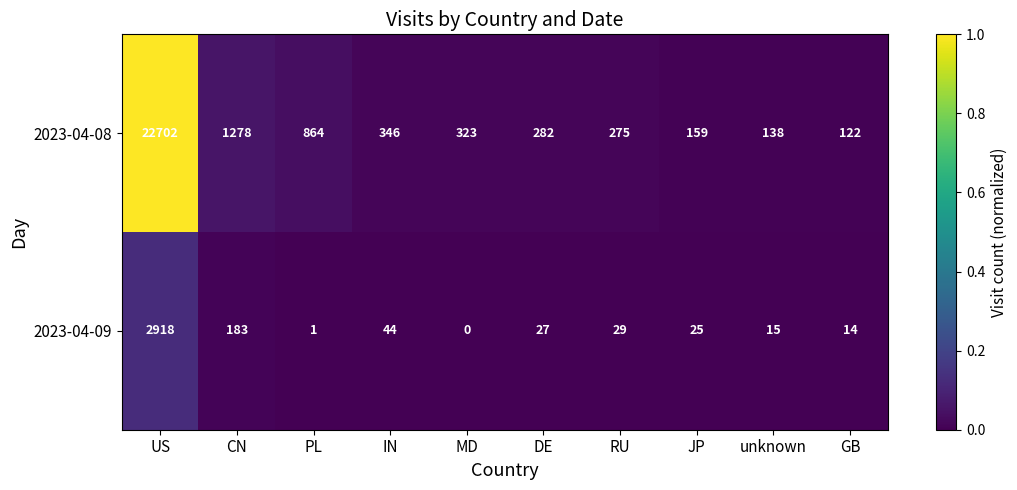

Count the number of data series in this chart.

2